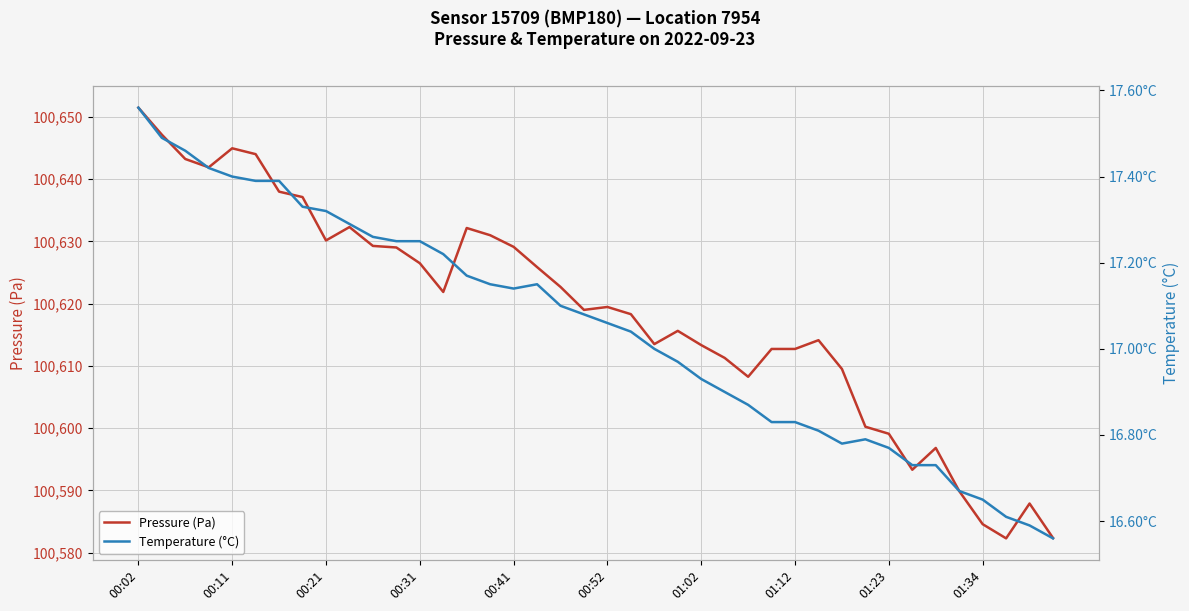

What is the difference between the Pressure (Pa) values at 34 and 31?

3.4